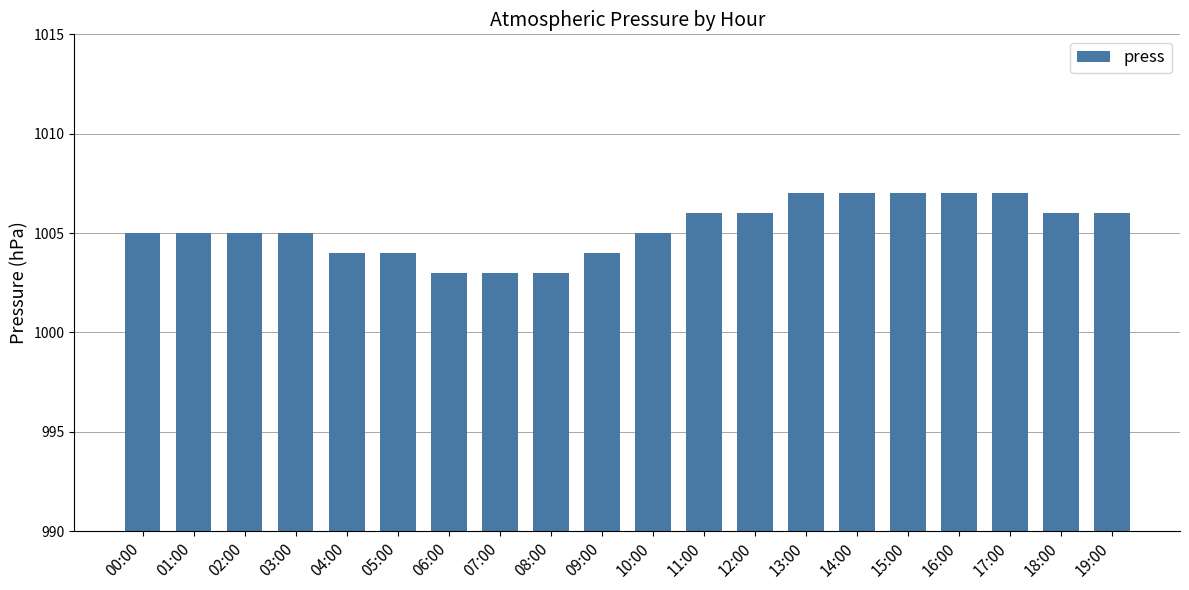

What is the maximum value shown in the chart?

1007